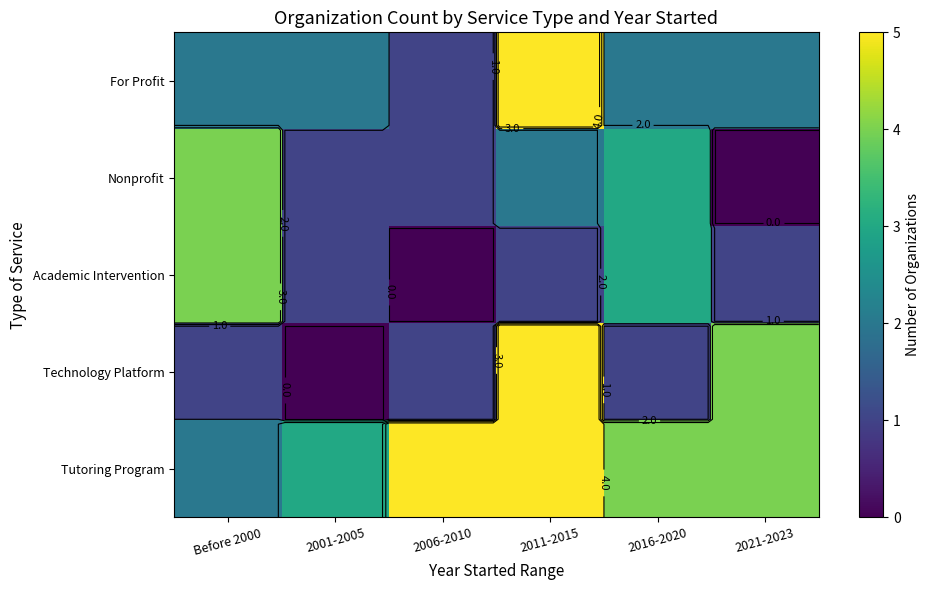

How many positive values does the Nonprofit series have?

5